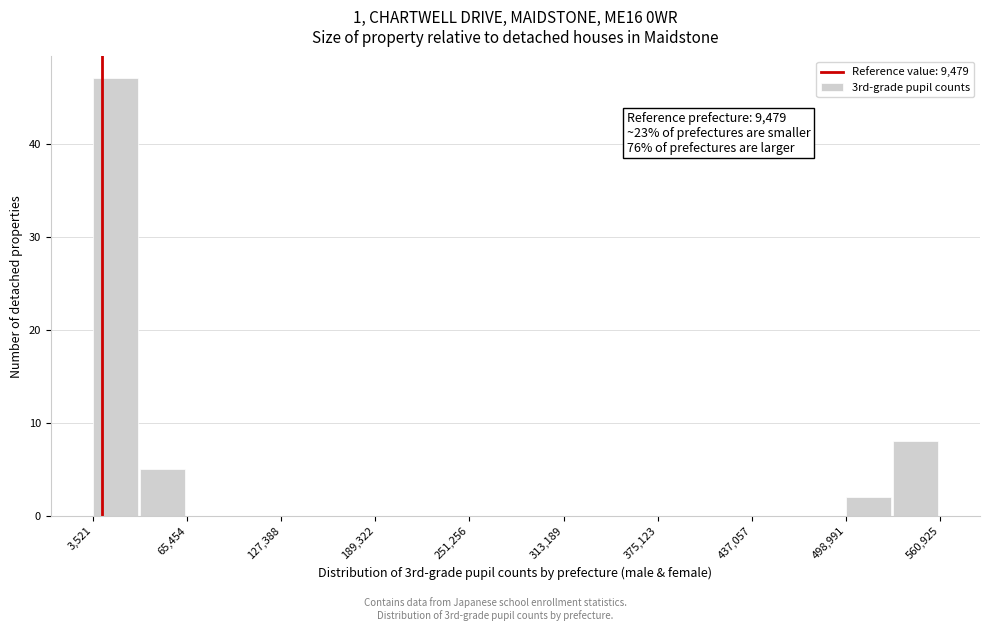

Read against the x-axis, roughly where is the centre of the tallest bar?

20000